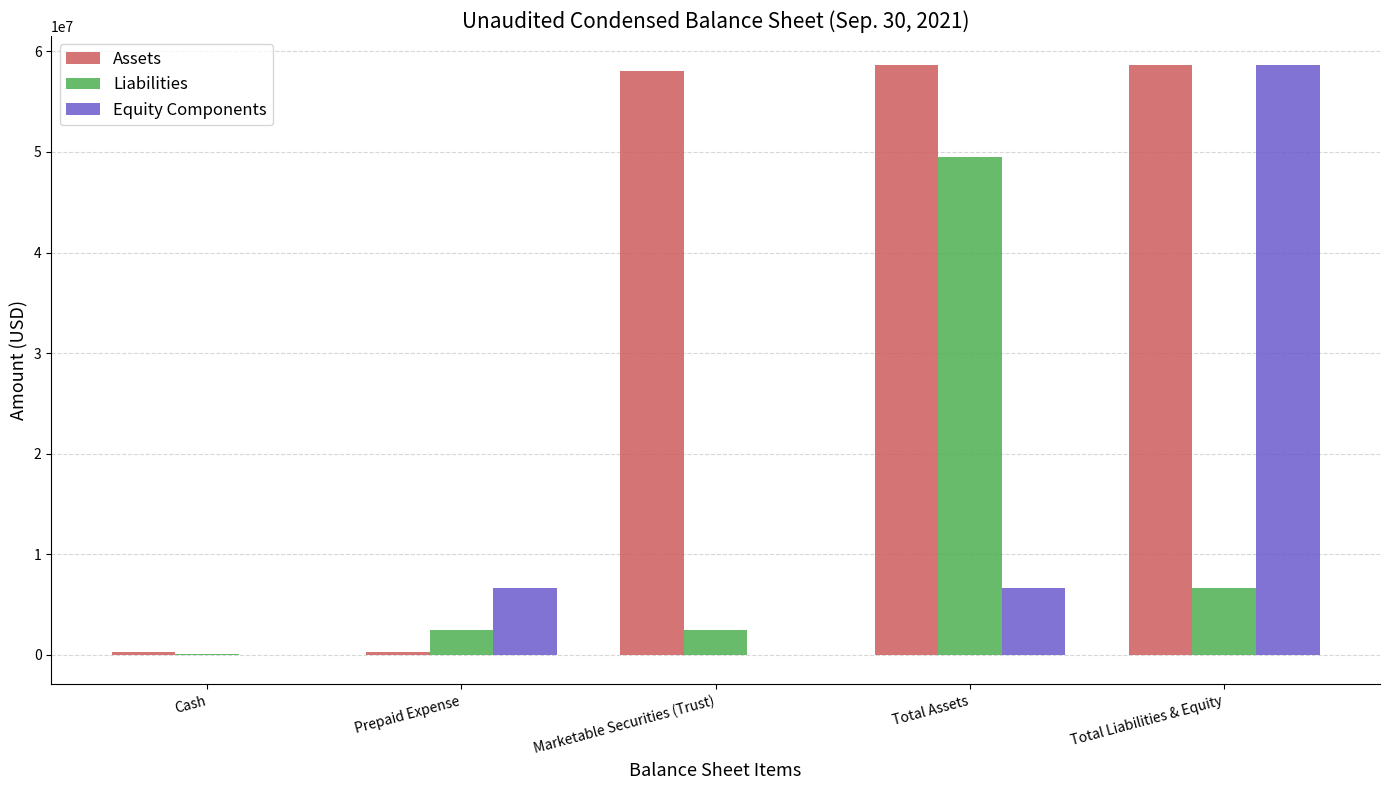

What is the approximate value of Assets at Total Liabilities & Equity?

58611145